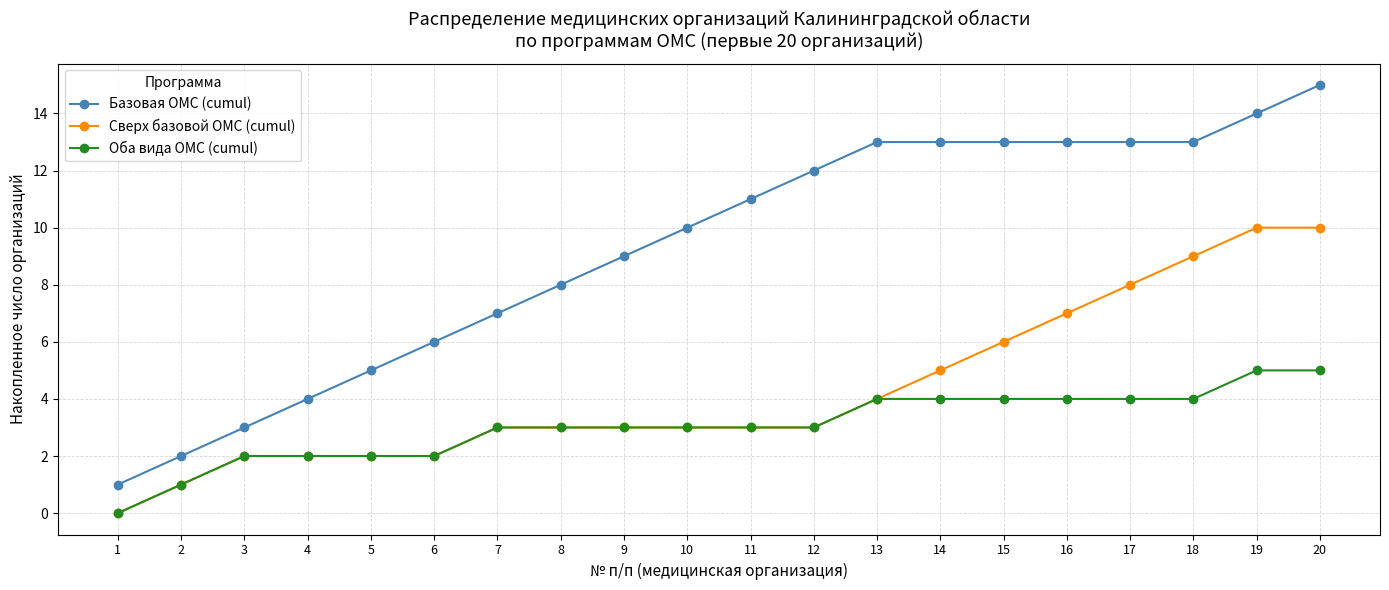

How many lines are shown in the chart?

3